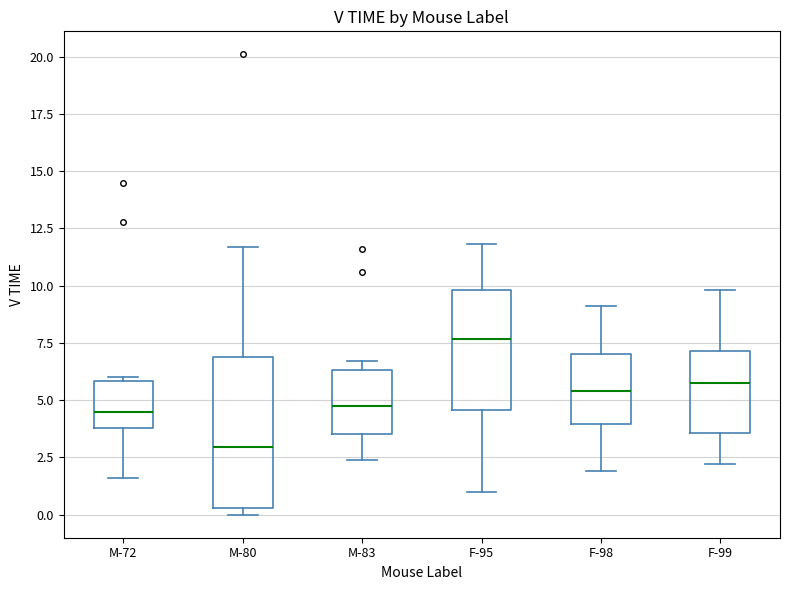

Reading left to right, read every box against the y-axis: the position of its median line, the range the box covers, and the ends of its whiskers. The values are not printed on the chart, so give them approximately, as read against the axis.

M-72: median 4.5, box 4.0 to 6.0, whiskers 1.5 to 6.0 (just above the box's upper edge)
M-80: median 3.0, box 0.5 to 7.0, whiskers 0.0 to 11.5
M-83: median 5.0, box 3.5 to 6.5, whiskers 2.5 to 6.5 (just above the box's upper edge)
F-95: median 7.5, box 4.5 to 10.0, whiskers 1.0 to 12.0
F-98: median 5.5, box 4.0 to 7.0, whiskers 2.0 to 9.0
F-99: median 6.0, box 3.5 to 7.0, whiskers 2.0 to 10.0